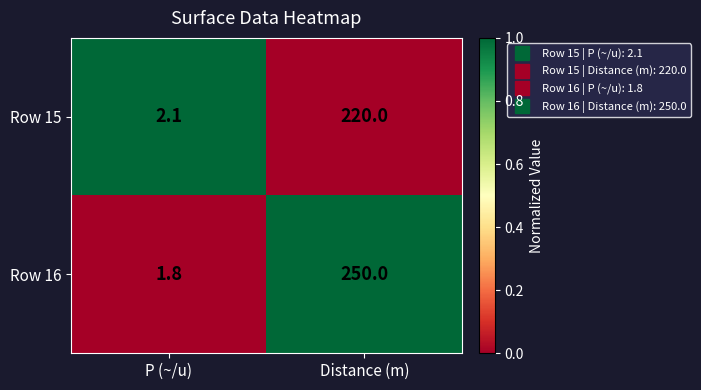

Reading left to right, transcribe all the data shown in this chart.

Row 15: P (~/u)=2.1	Distance (m)=220.0
Row 16: P (~/u)=1.8	Distance (m)=250.0